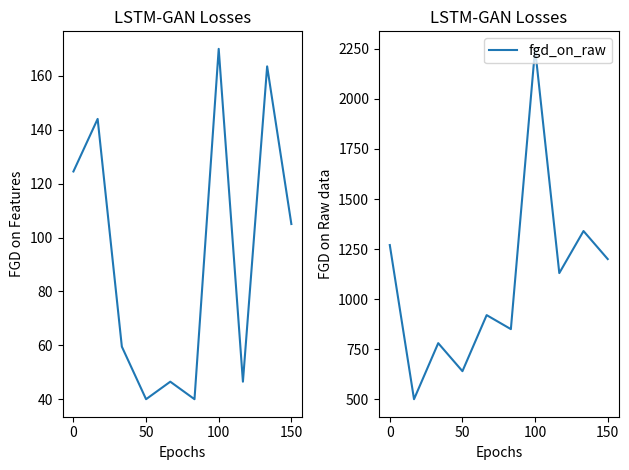

The value of fgd_on_raw at 100 is 1220. True or false?

False